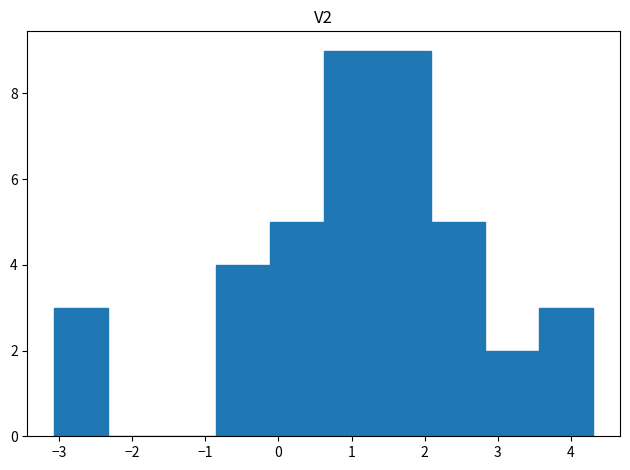

Reading left to right, list every bar in this chart as the range it spans on the x-axis followed by its height. Neither the bar edges nor the heights are printed on the chart, so give them approximately, as read against the axes.

-3.1 to -2.3: 3
-2.3 to -1.6: 0
-1.6 to -0.9: 0
-0.9 to -0.1: 4
-0.1 to 0.6: 5
0.6 to 1.4: 9
1.4 to 2.1: 9
2.1 to 2.8: 5
2.8 to 3.6: 2
3.6 to 4.3: 3